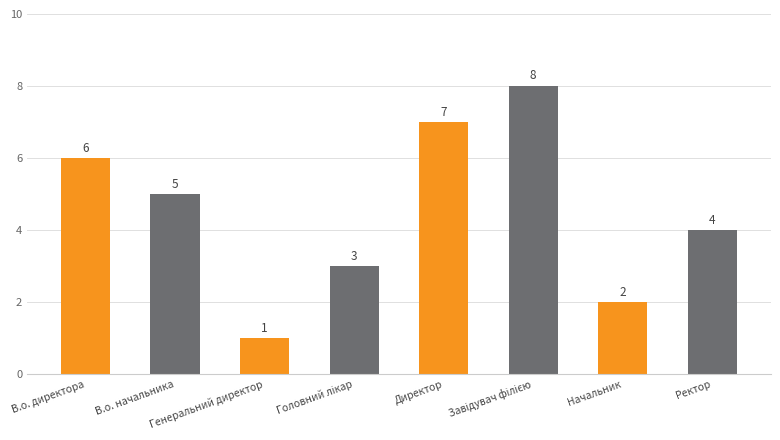

What is the maximum value shown in the chart?

8